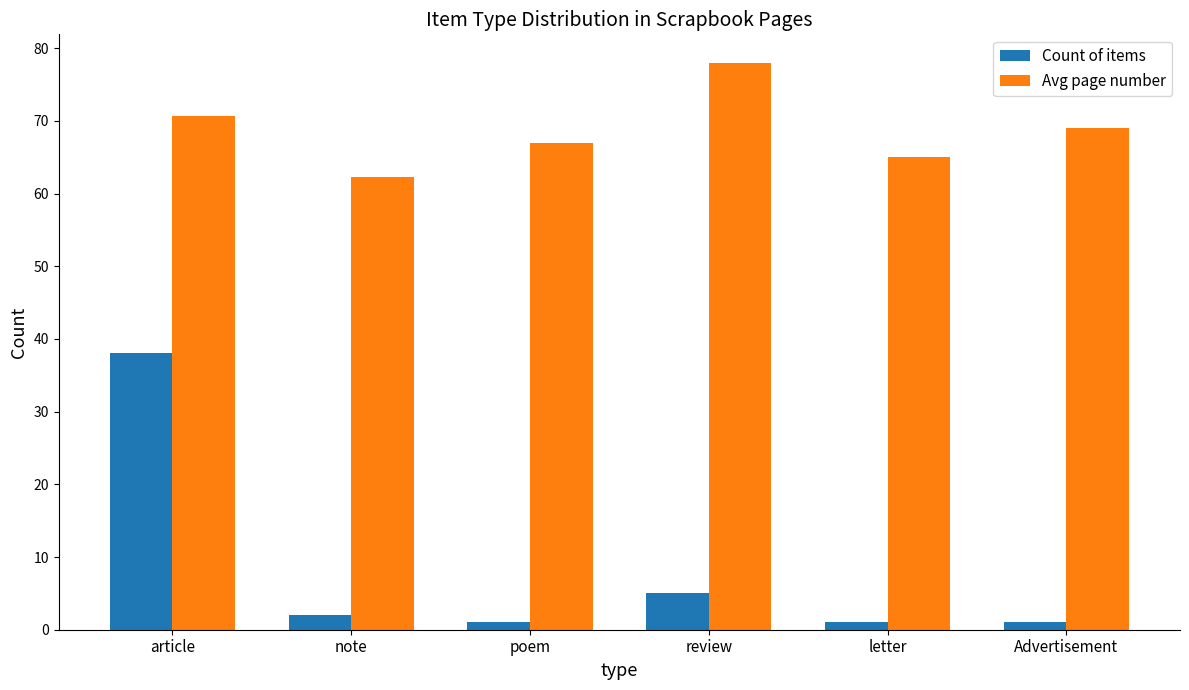

At how many categories does at least one series exceed 37?

6